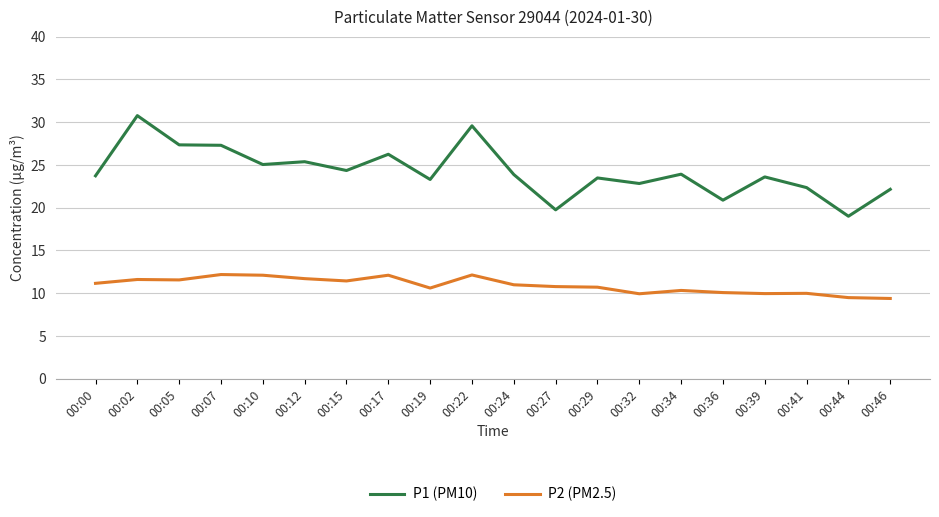

Is it true that P1 (PM10) equals 19.0 at 00:44?

True